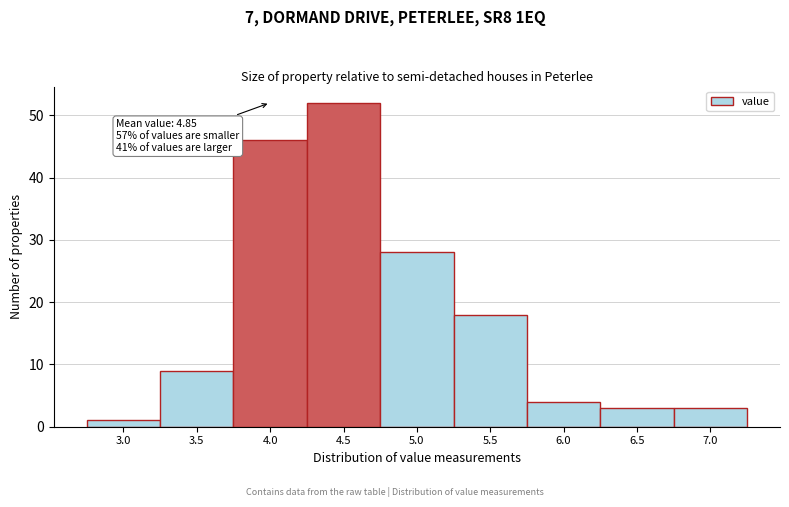

Reading left to right, transcribe all the data shown in this chart.

3.0=1	3.5=9	4.0=46	4.5=52	5.0=28	5.5=18	6.0=4	6.5=3	7.0=3